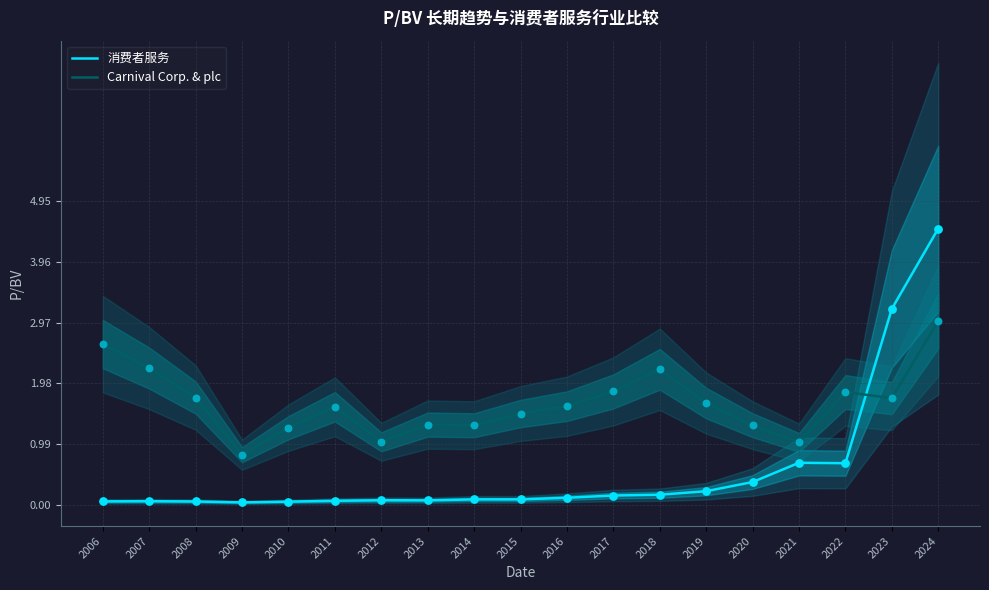

What is the total value across all series at 2023?

4.9